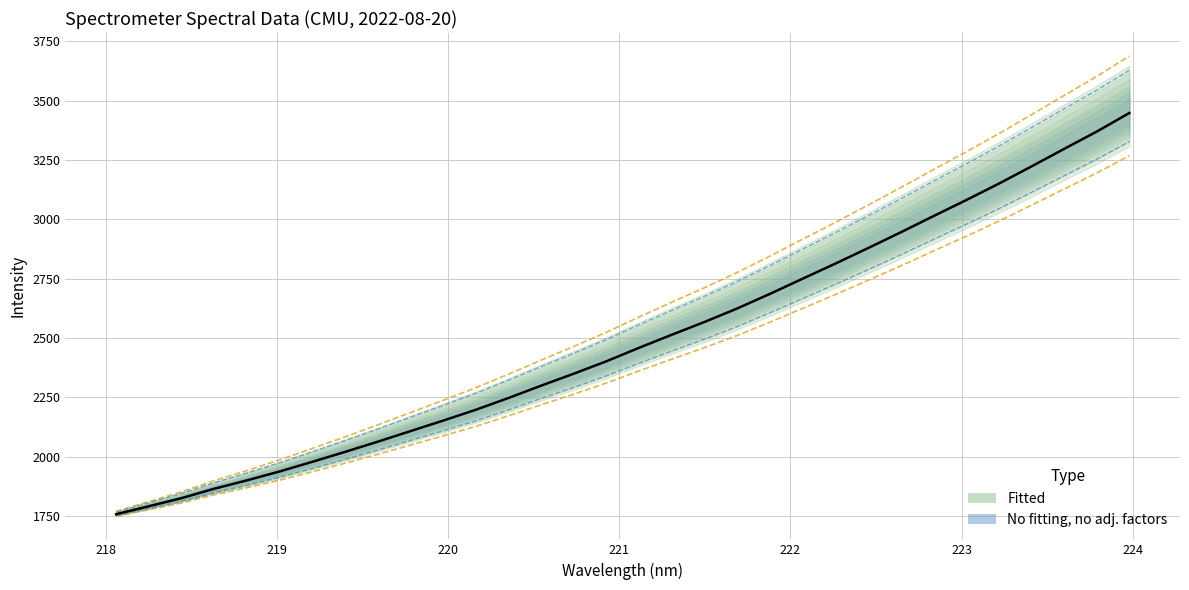

The chart shows a value of 3799.4 at 20. True or false?

False